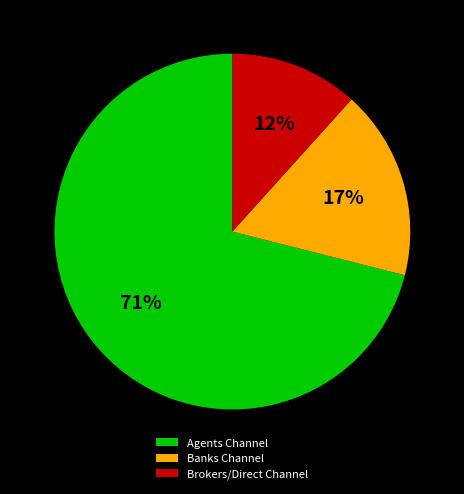

Between Banks Channel and Brokers/Direct Channel, which is larger?

Banks Channel